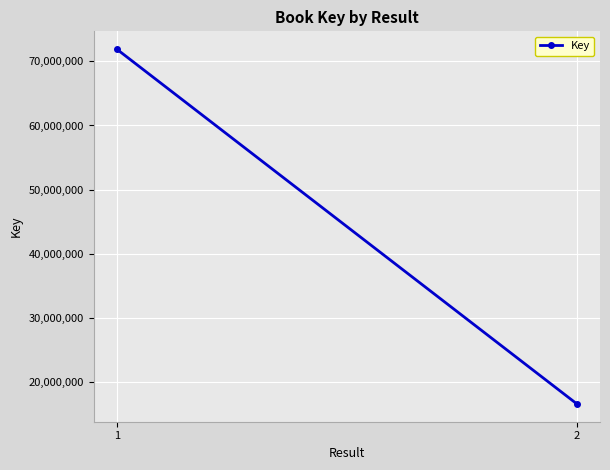

What is the maximum value shown in the chart?

71902728